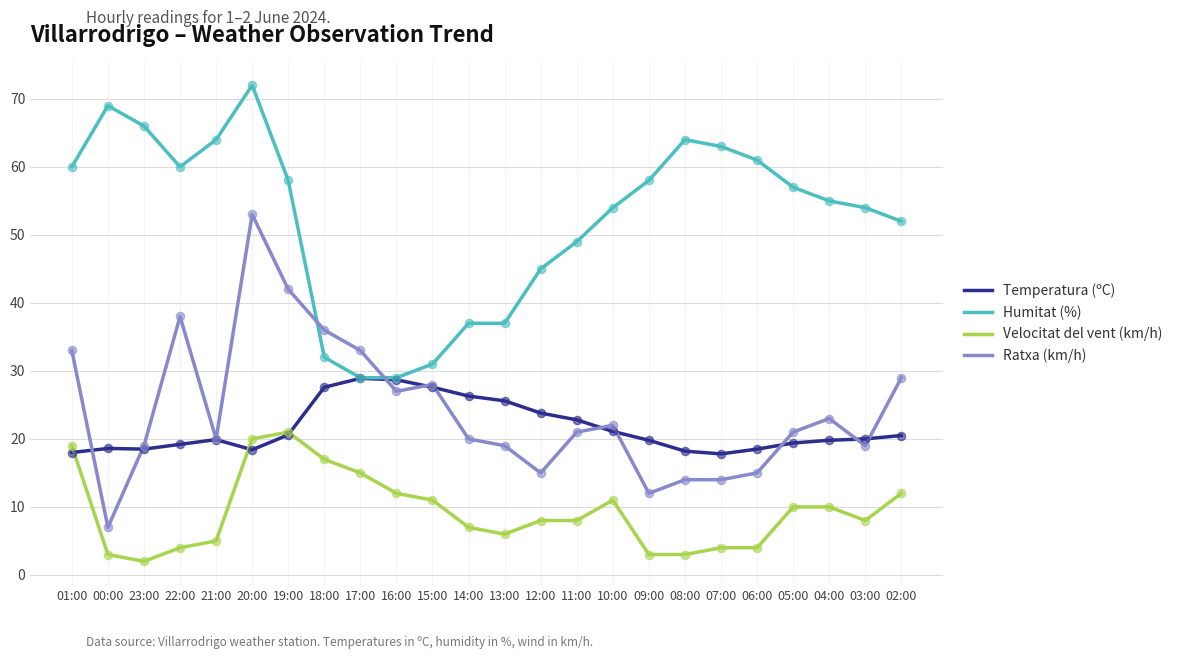

What are all the series names shown in the legend?

Temperatura (ºC), Humitat (%), Velocitat del vent (km/h), Ratxa (km/h)